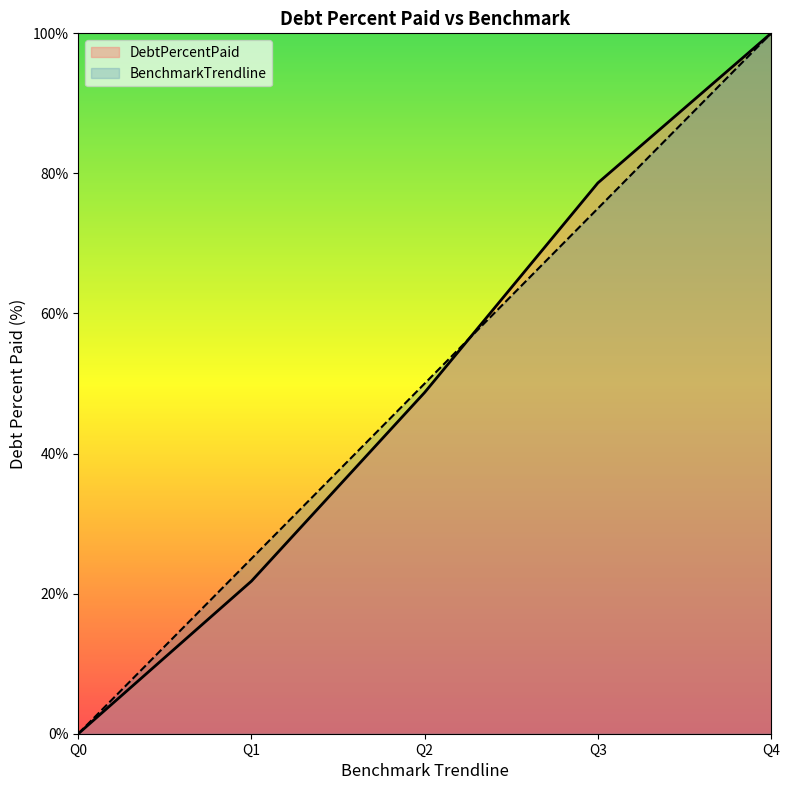

At which category is the sum across all series the highest?

Q4